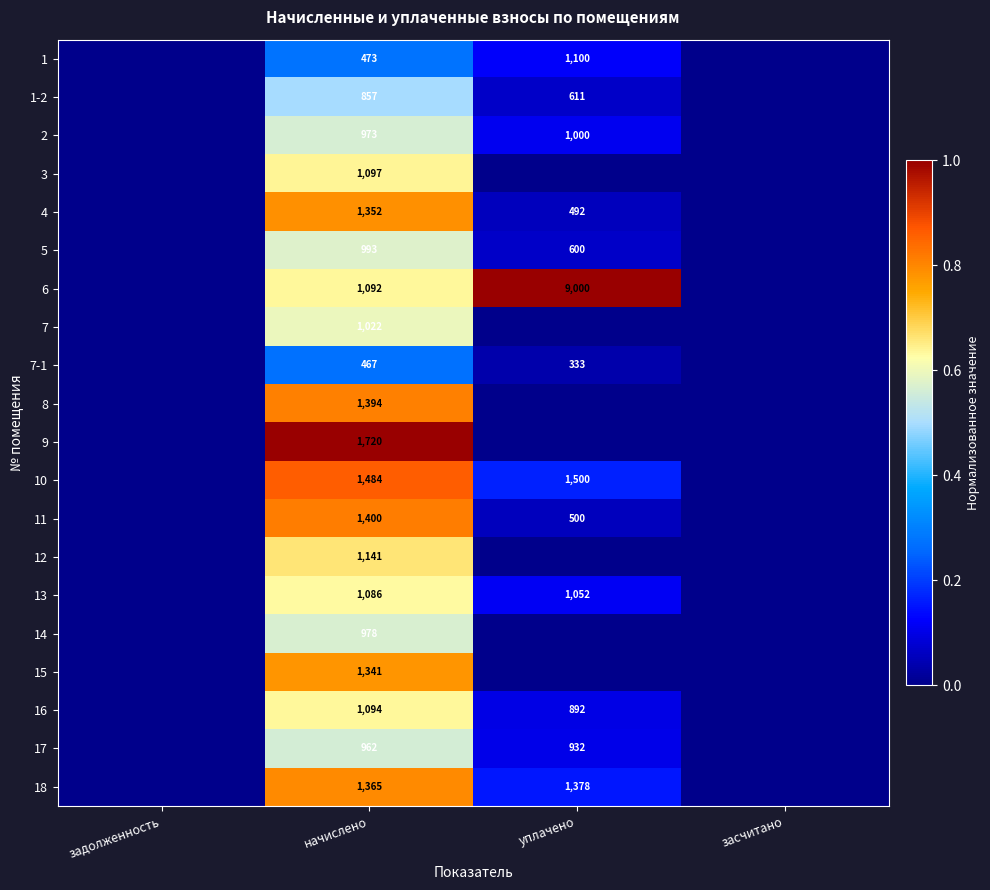

At начислено, list the series in order from largest to smallest.

9, 10, 11, 8, 18, 4, 15, 12, 3, 16, 6, 13, 7, 5, 14, 2, 17, 1-2, 1, 7-1